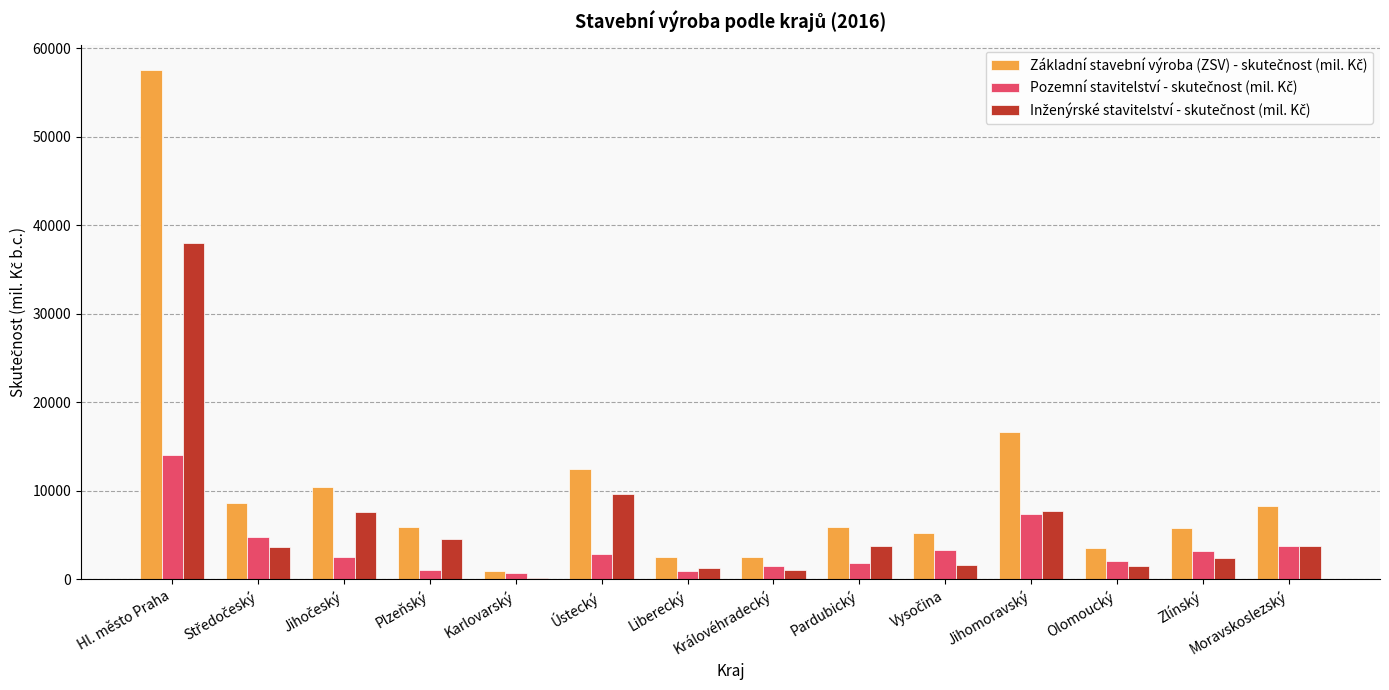

Count the number of categories in the chart.

14